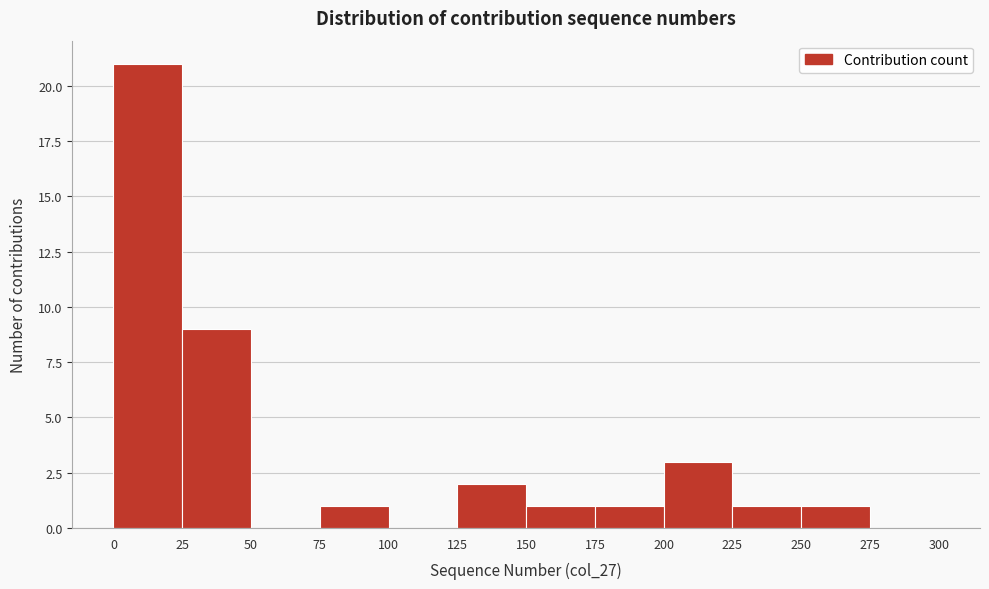

What is the height of the bar covering 150 to 175 on the x-axis? The values are not printed on the chart, so give them approximately, as read against the axis.

1